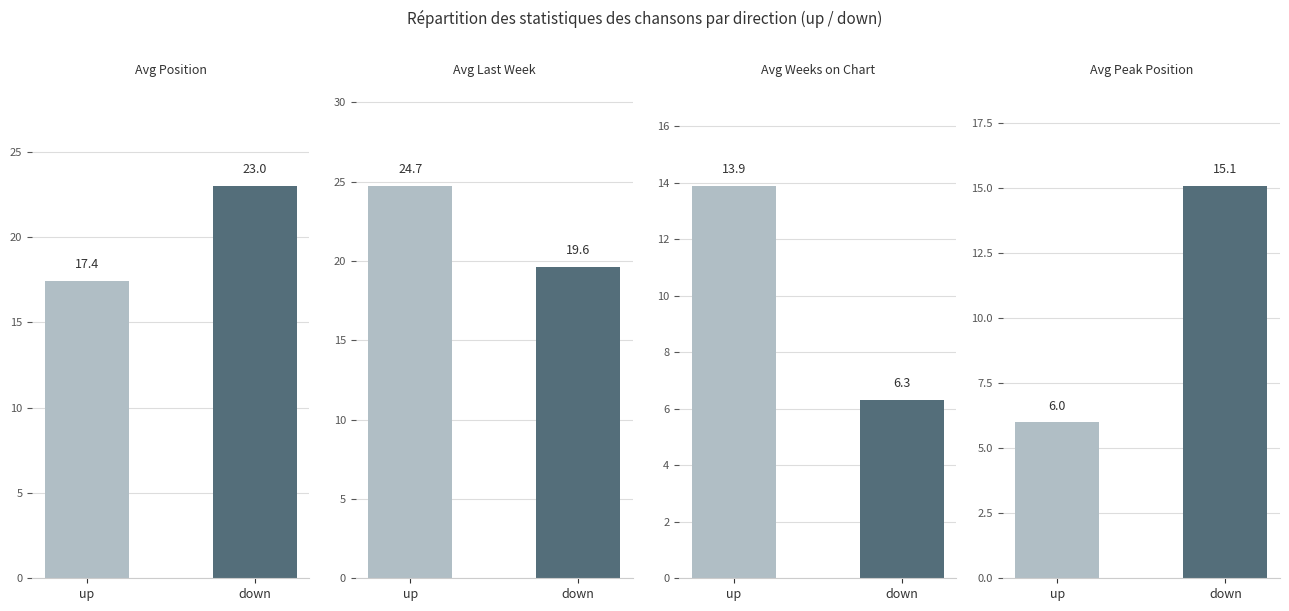

Rank the series by their maximum value, from lowest to highest.

Avg Weeks on Chart, Avg Peak Position, Avg Position, Avg Last Week